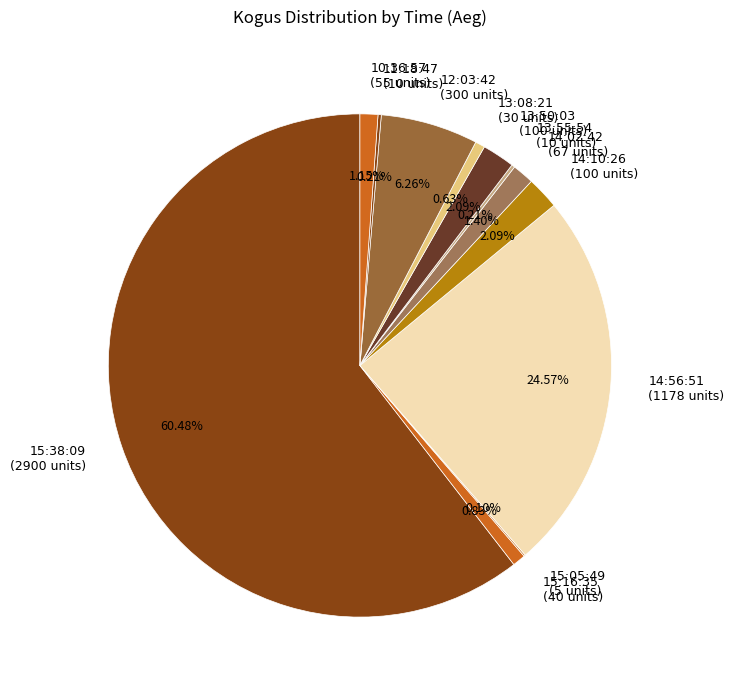

Which slice is the largest?

15:38:09